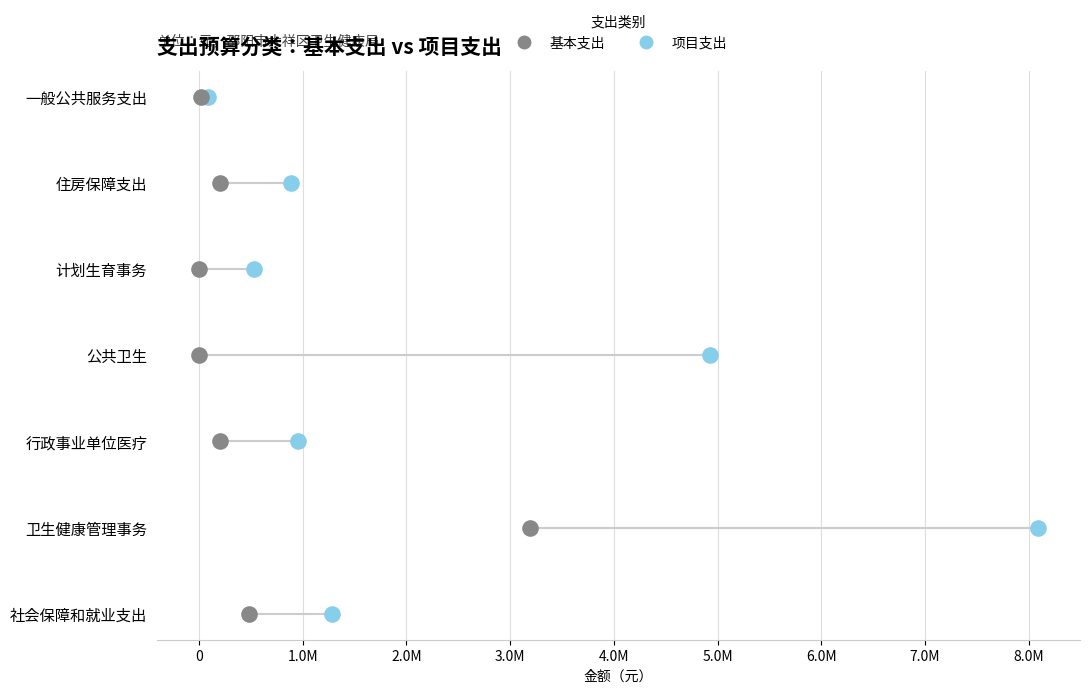

What are all the series names shown in the legend?

基本支出, 项目支出